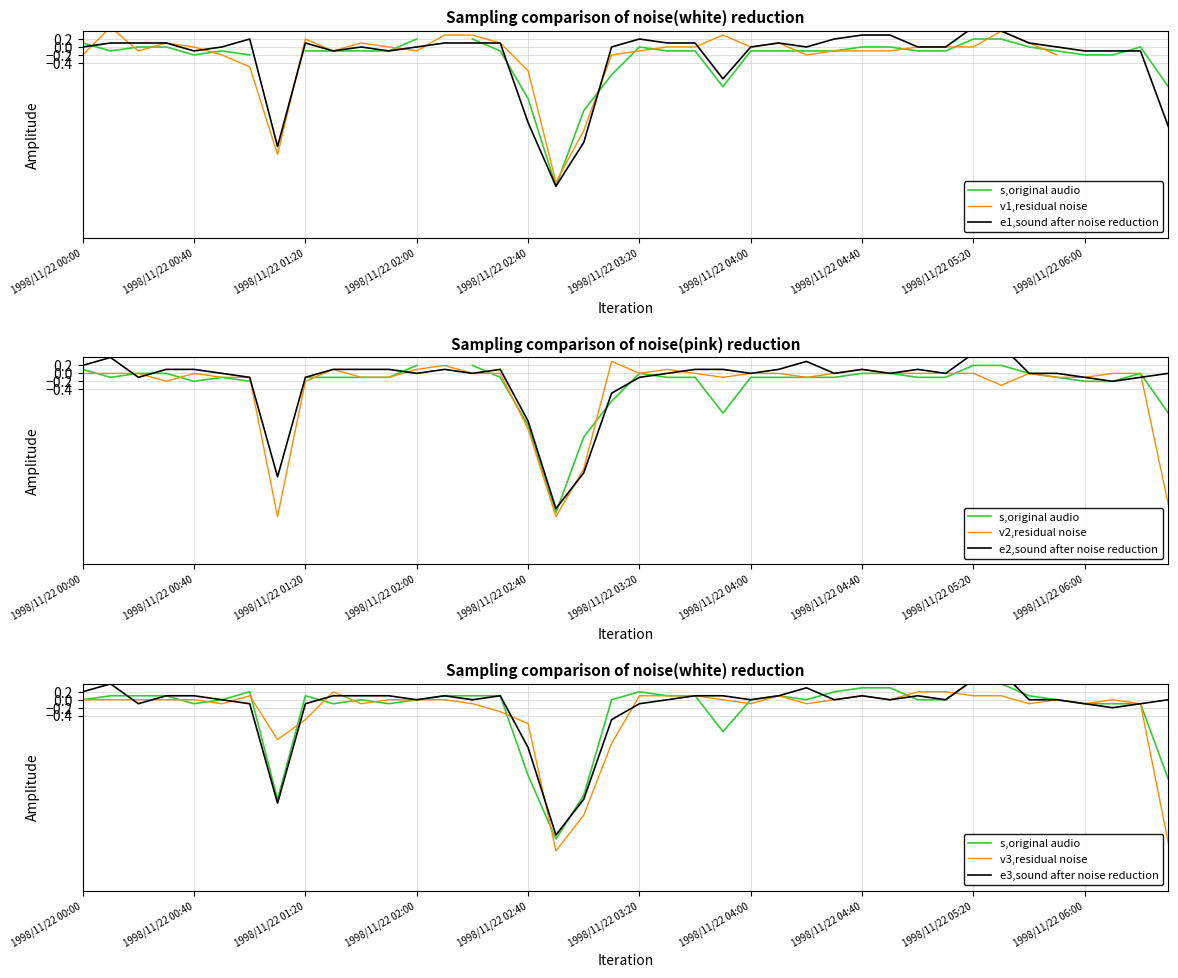

At which category is the sum across all series the highest?

1998/11/22 05:20